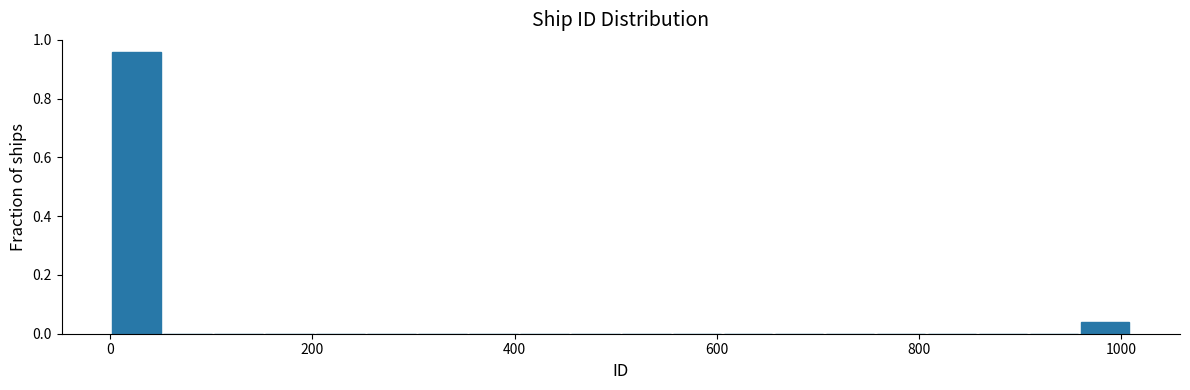

Around what value on the x-axis is the tallest bar? Give the approximate position of its centre, as read against the axis.

20